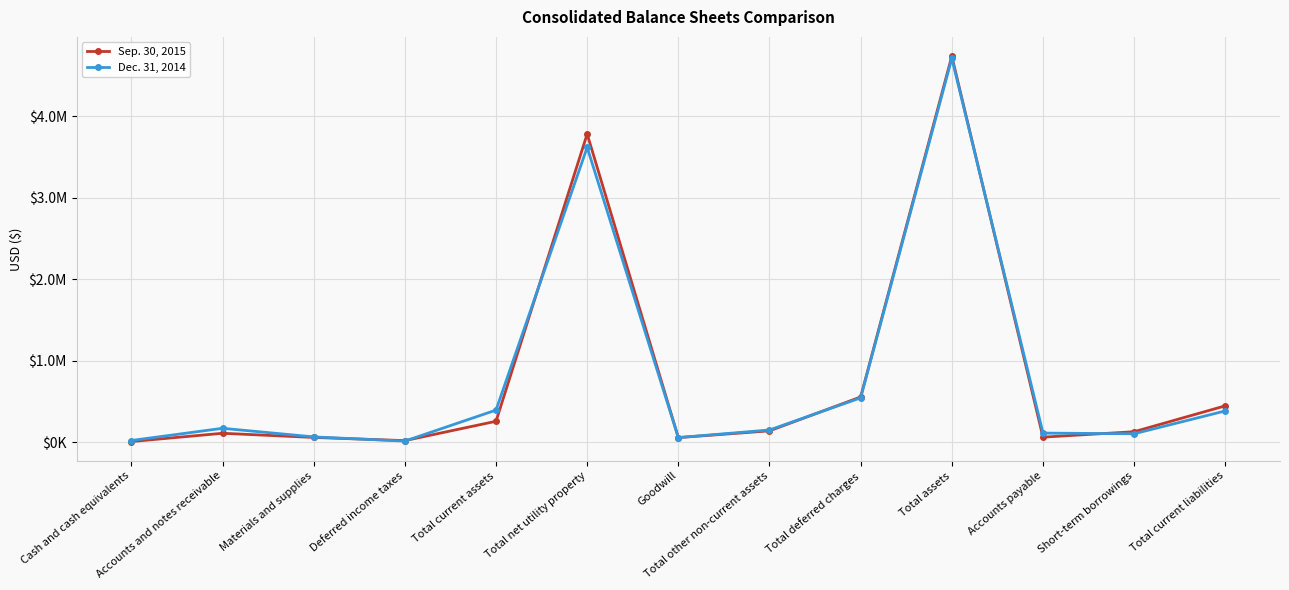

Reading left to right, list all the values displayed in this chart.

Sep. 30, 2015: Cash and cash equivalents=9314	Accounts and notes receivable=110837	Materials and supplies=59735	Deferred income taxes=20646	Total current assets=257980	Total net utility property=3784122	Goodwill=57672	Total other non-current assets=140585	Total deferred charges=556519	Total assets=4739206	Accounts payable=63172	Short-term borrowings=130000	Total current liabilities=447737
Dec. 31, 2014: Cash and cash equivalents=22143	Accounts and notes receivable=171925	Materials and supplies=66356	Deferred income taxes=14794	Total current assets=395347	Total net utility property=3619962	Goodwill=57976	Total other non-current assets=151174	Total deferred charges=545848	Total assets=4712331	Accounts payable=112974	Short-term borrowings=105000	Total current liabilities=385269